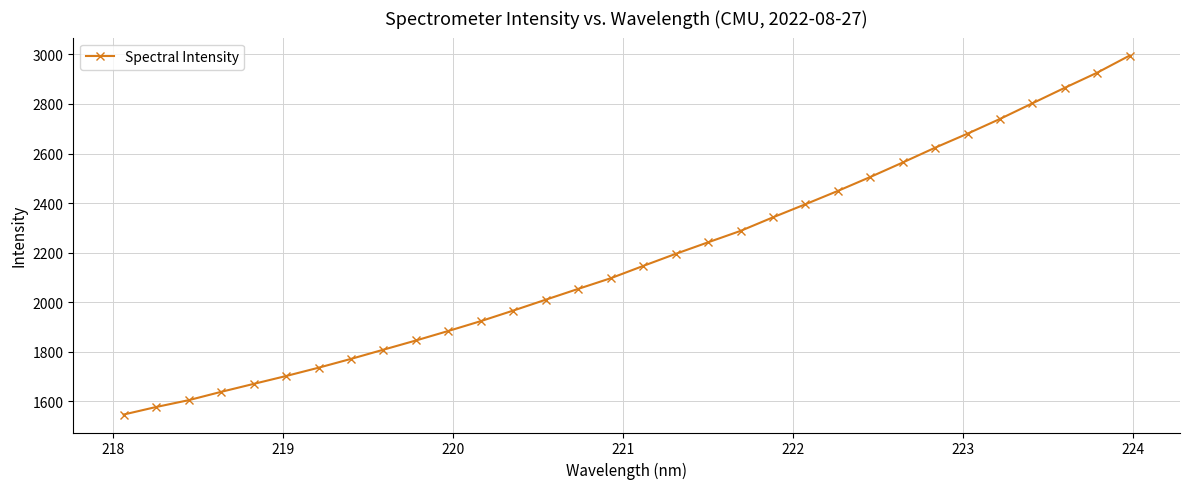

What is the value of the 14th point from the left?

2010.6